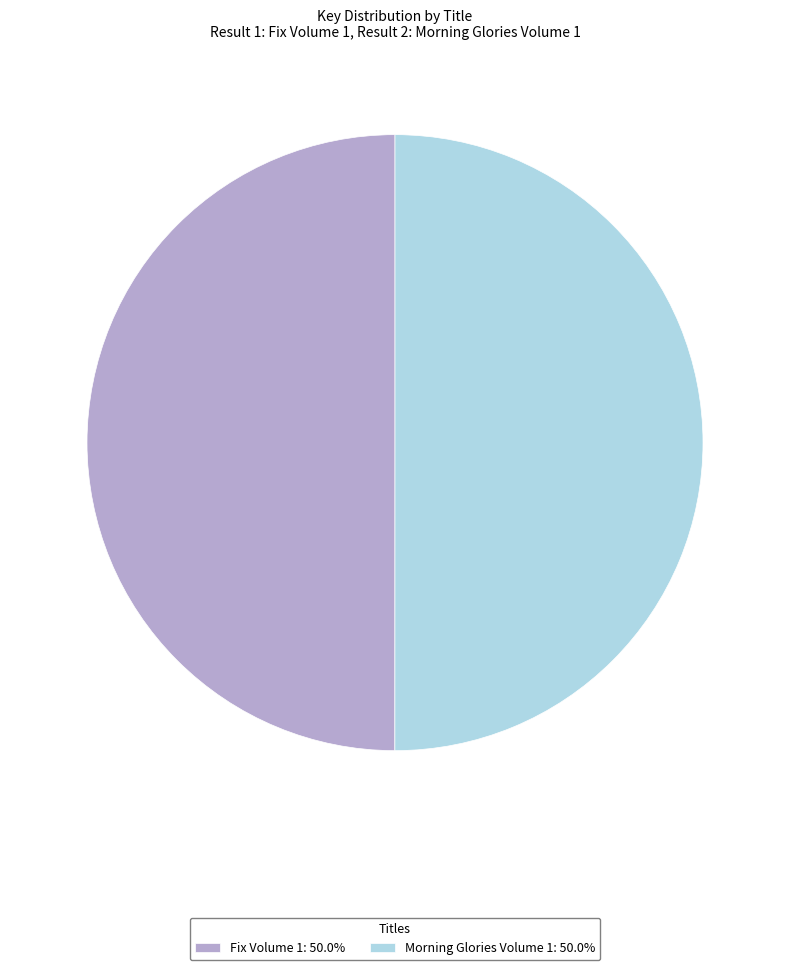

What is the ratio of the value at Morning Glories Volume 1: 50.0% to the value at Fix Volume 1: 50.0%?

1.0